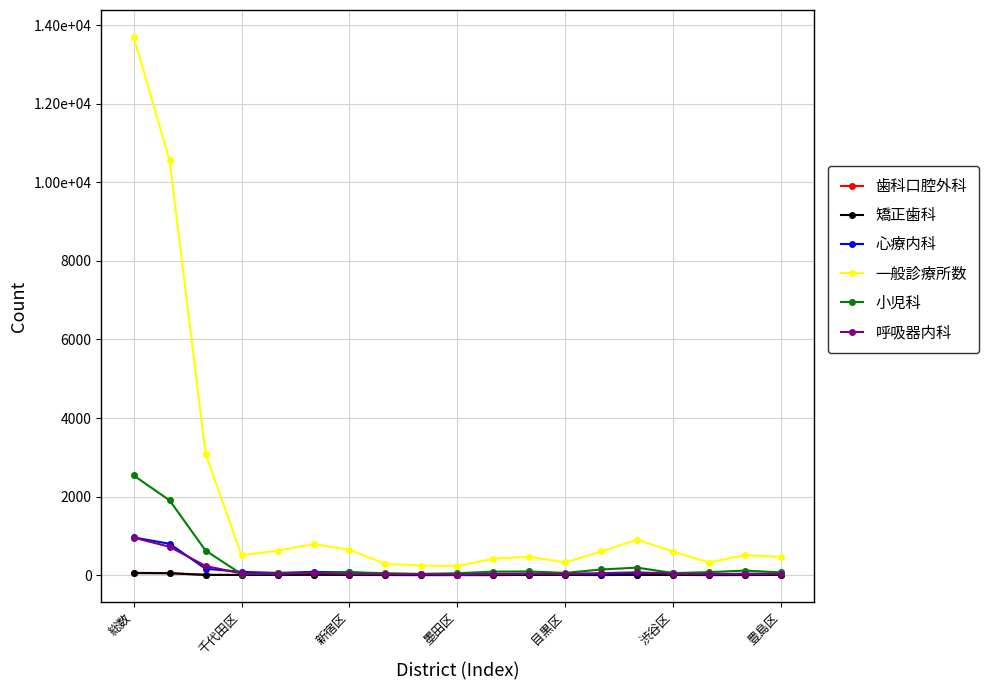

What is the average value of the 一般診療所数 series?

1856